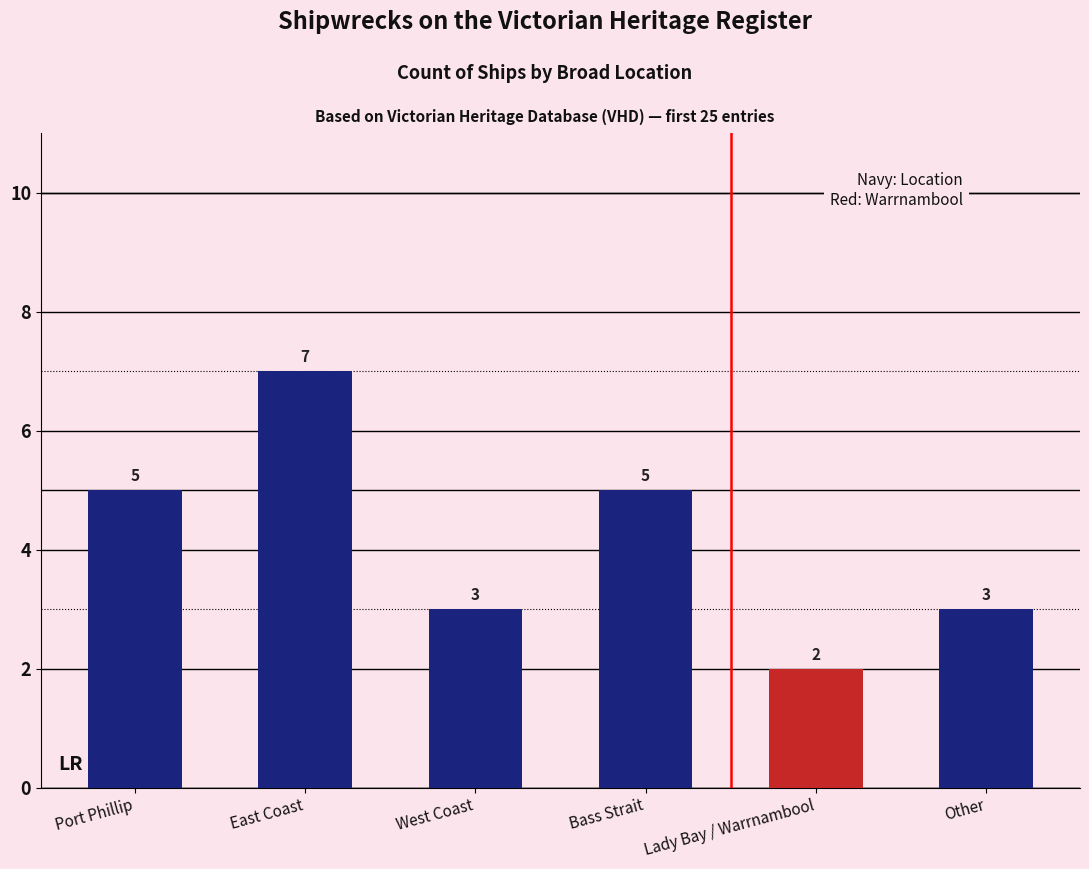

Reading right to left, transcribe all the data shown in this chart.

Other=3	Lady Bay / Warrnambool=2	Bass Strait=5	West Coast=3	East Coast=7	Port Phillip=5